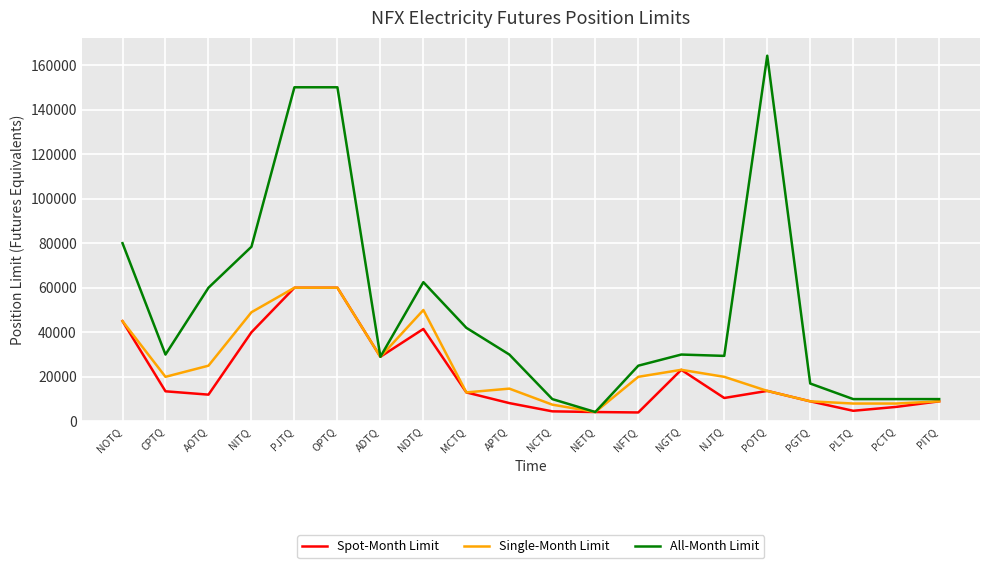

Which series has the largest total across all categories?

All-Month Limit